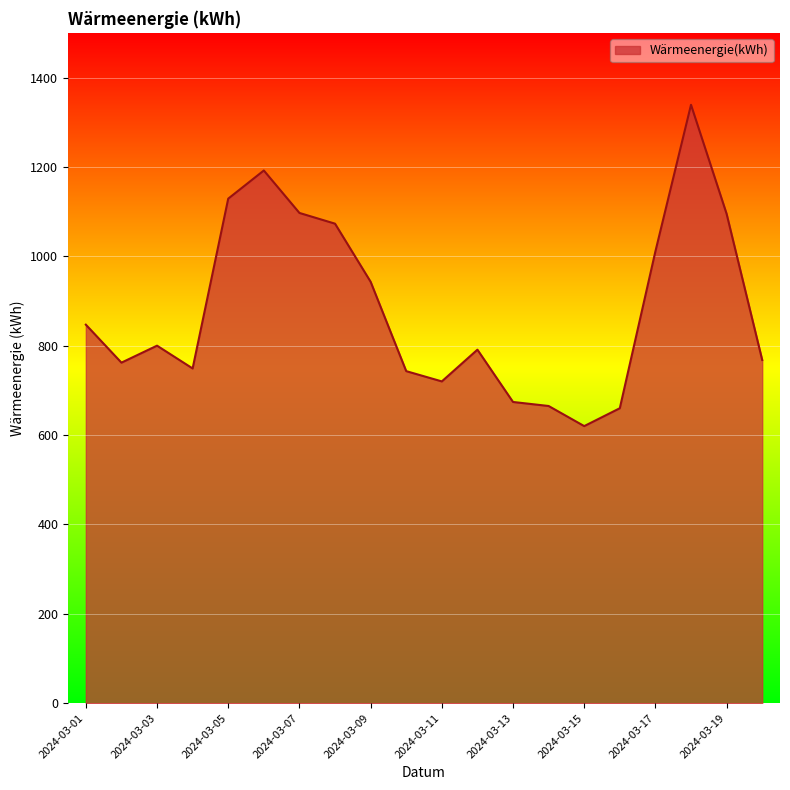

What is the difference between the maximum and minimum values?

719